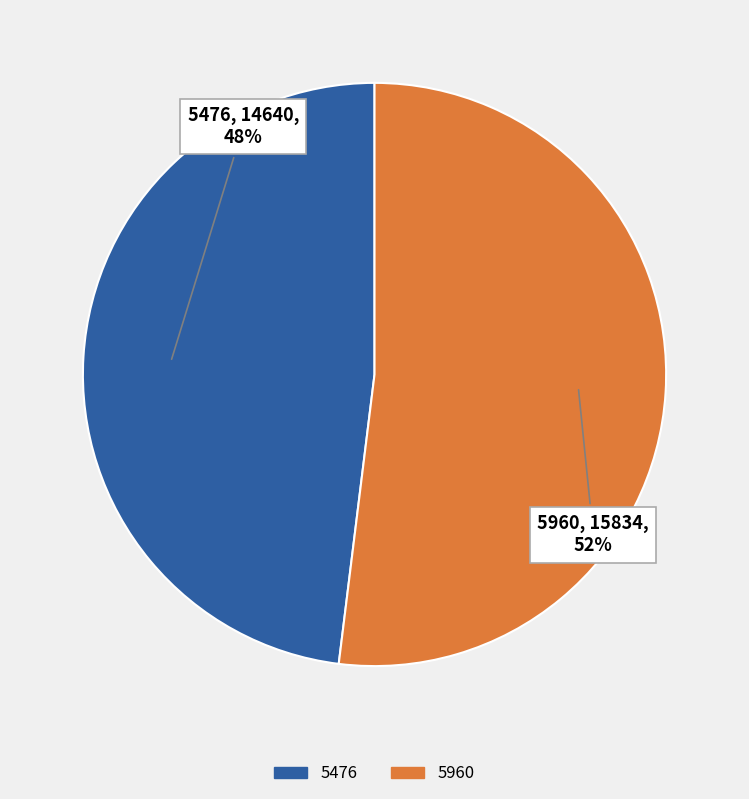

Between 5960 and 5476, which is larger?

5960